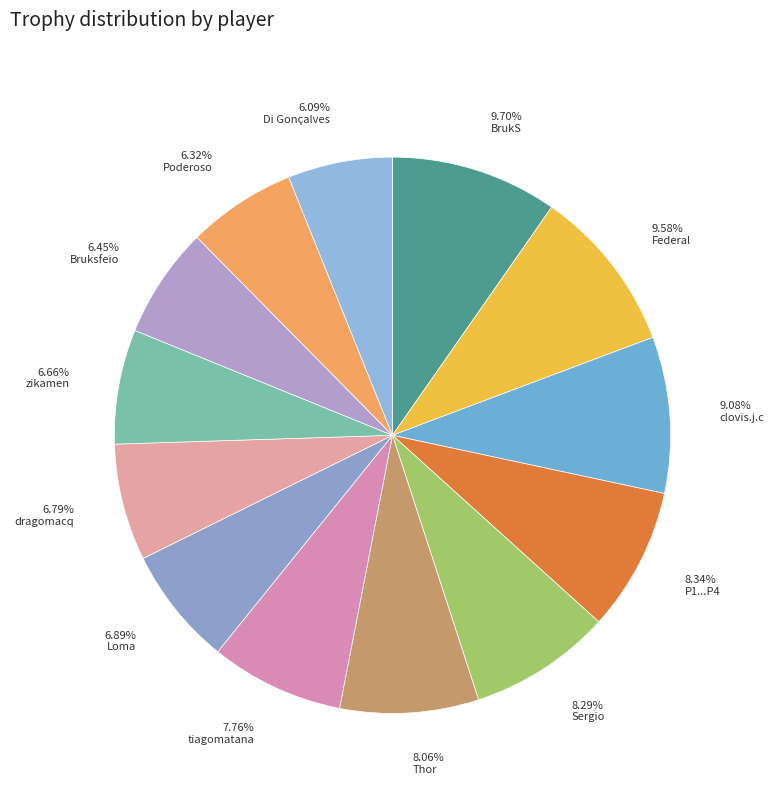

Does 7.76% tiagomatana account for over 50% of the chart?

No